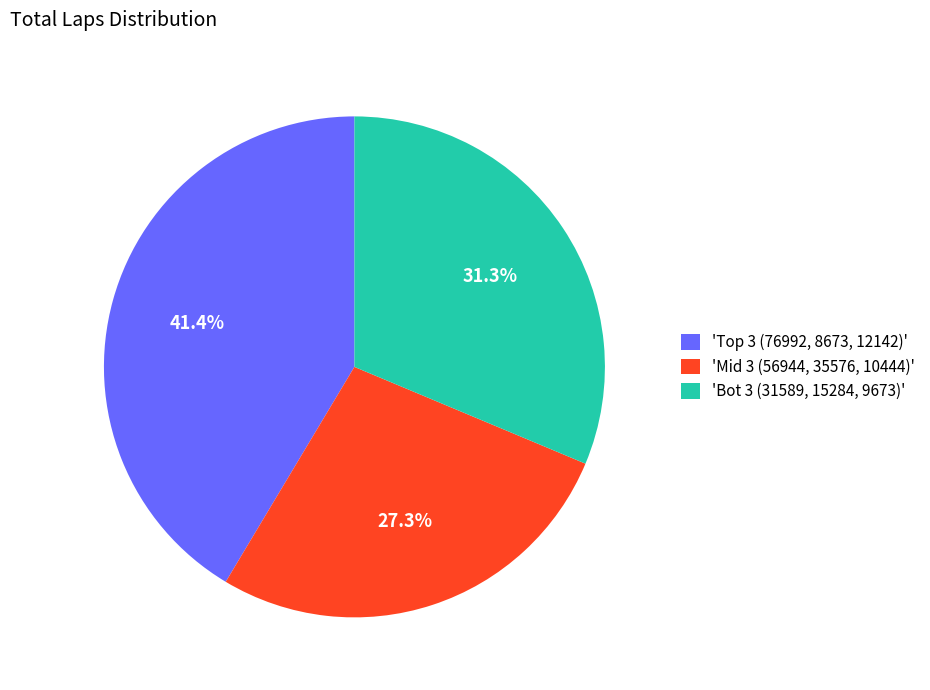

To the nearest percent, what is the difference between the largest and smallest slice percentages?

14%